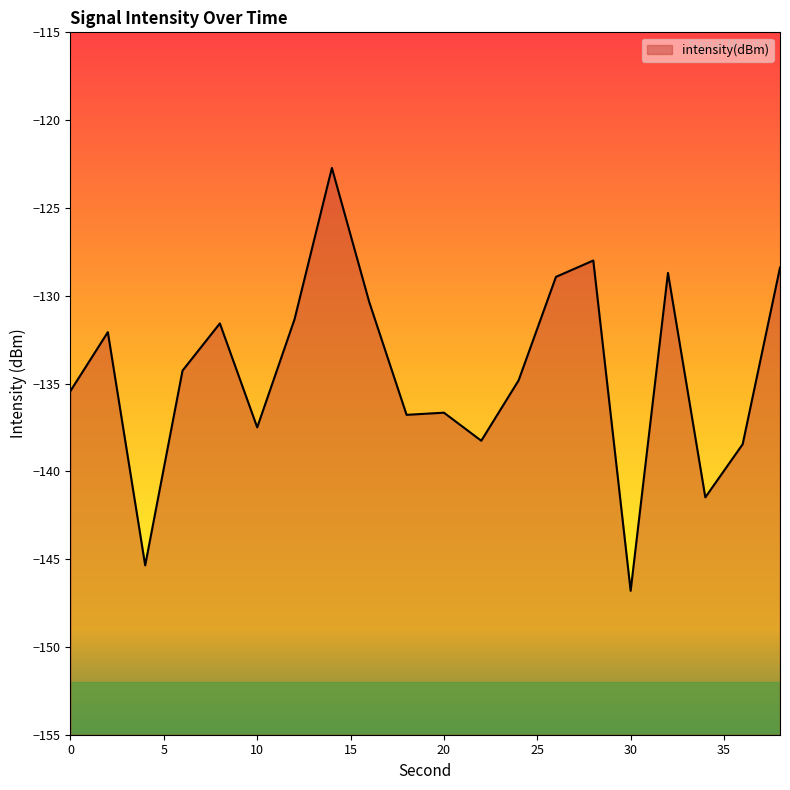

What is the value of the 4th point from the left?

-134.3